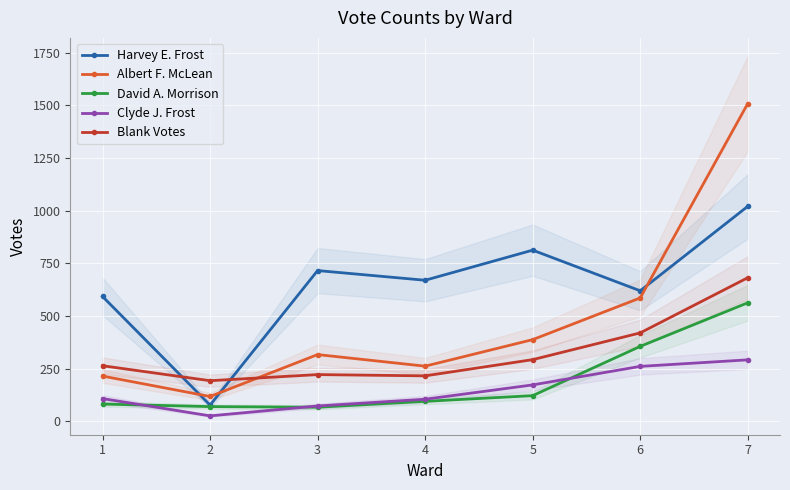

What are all the series names shown in the legend?

Harvey E. Frost, Albert F. McLean, David A. Morrison, Clyde J. Frost, Blank Votes